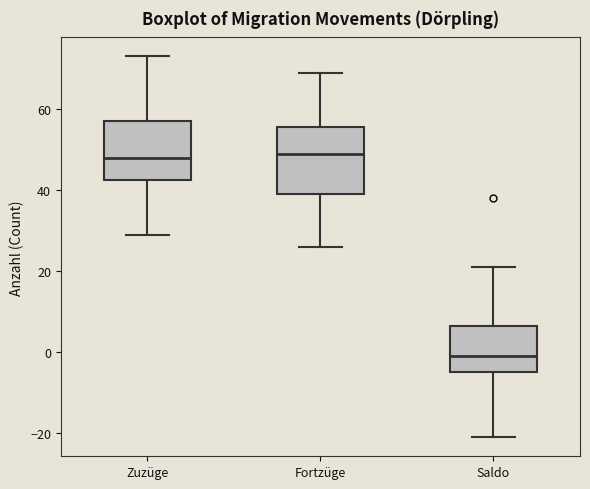

Where is the upper edge of the box for Saldo on the y-axis? The values are not printed on the chart, so give them approximately, as read against the axis.

6